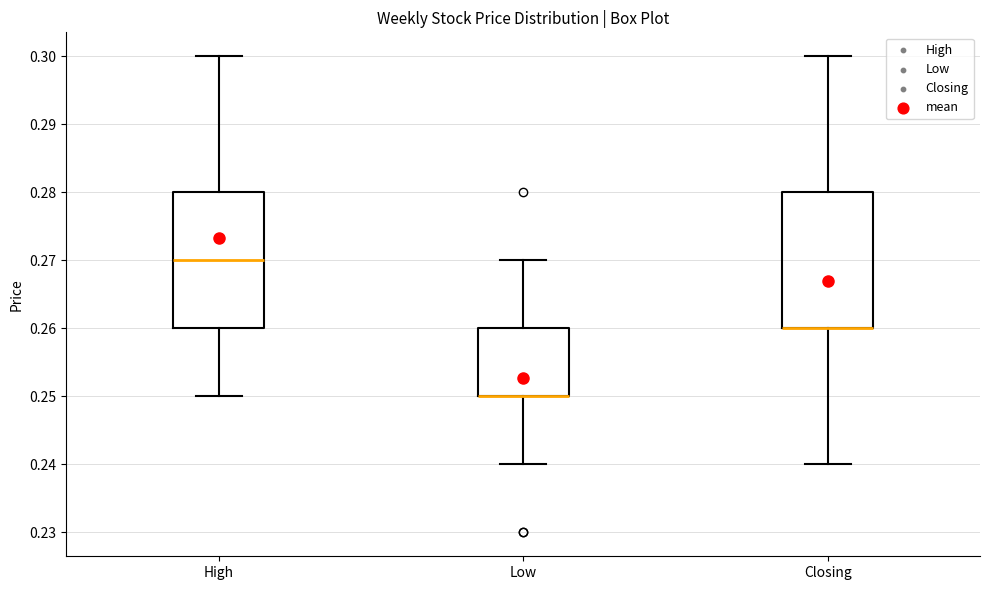

Reading left to right, read every box against the y-axis: the position of its median line, the range the box covers, and the ends of its whiskers. The values are not printed on the chart, so give them approximately, as read against the axis.

High: median 0.27, box 0.26 to 0.28, whiskers 0.25 to 0.30
Low: median 0.25 (drawn on the box's lower edge), box 0.25 to 0.26, whiskers 0.24 to 0.27
Closing: median 0.26 (drawn on the box's lower edge), box 0.26 to 0.28, whiskers 0.24 to 0.30